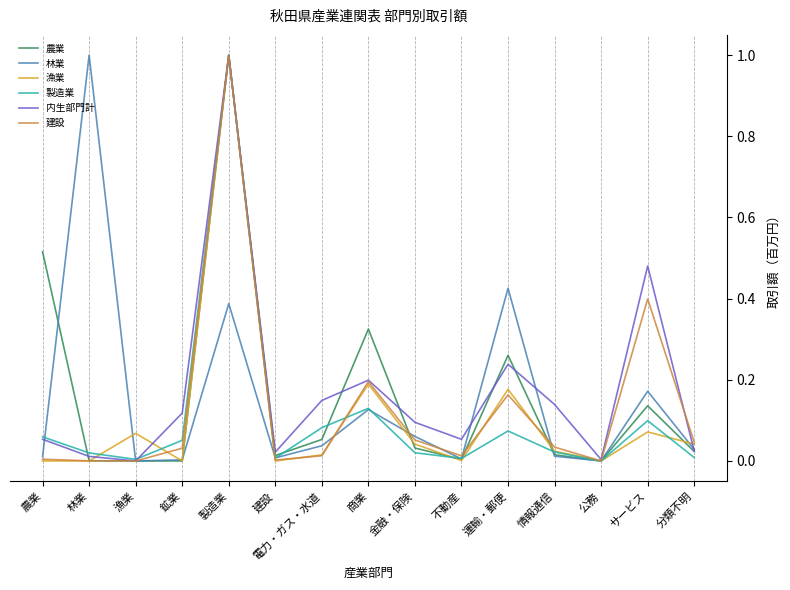

Is this an area chart (filled region under the line)?

No